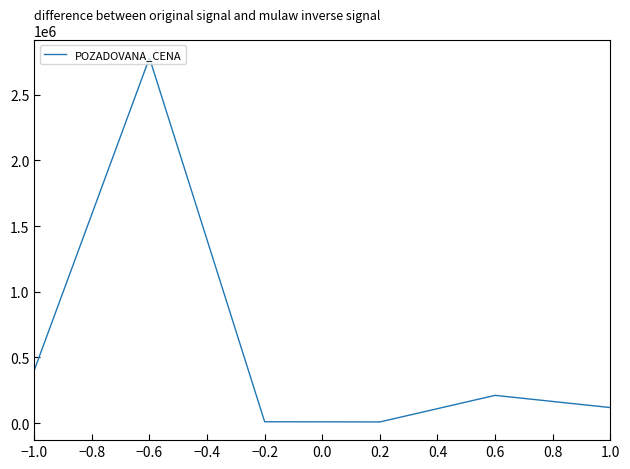

Where is the first local maximum?

−0.6